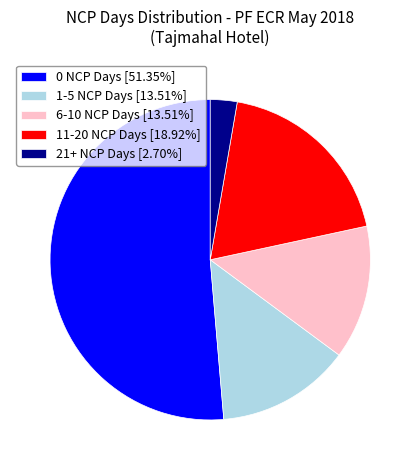

Combined, do 21+ NCP Days [2.70%] and 1-5 NCP Days [13.51%] account for over 50%?

No